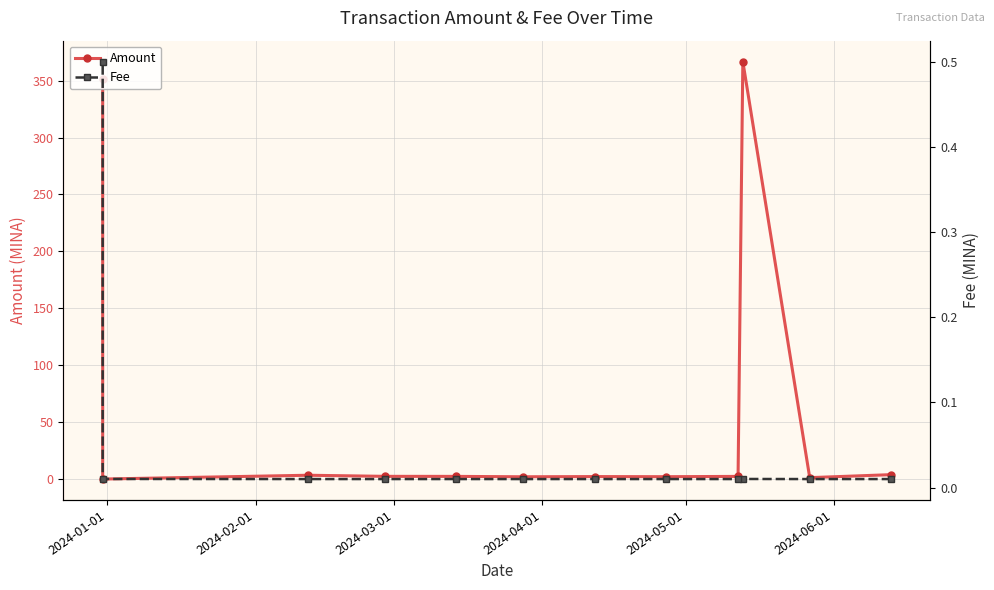

How many lines are shown in the chart?

2